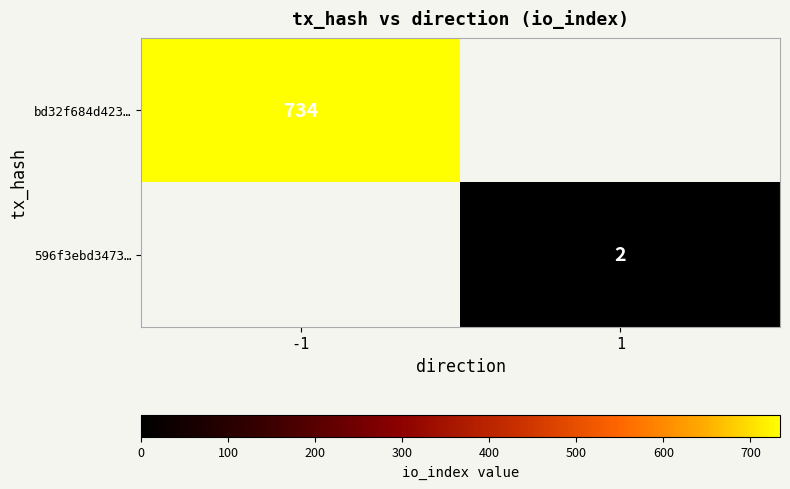

Count the number of data series in this chart.

2